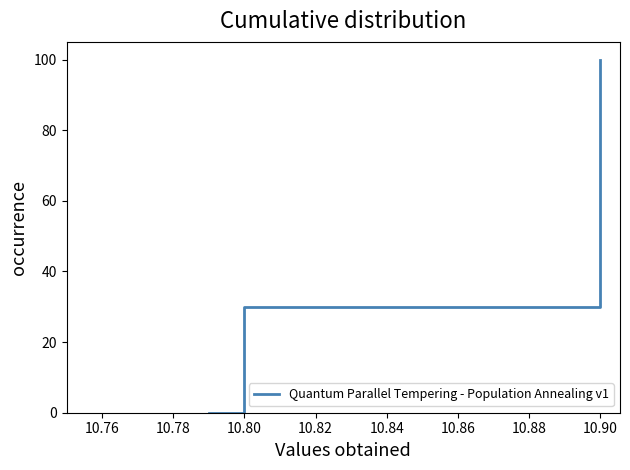

What is the greatest value displayed?

100